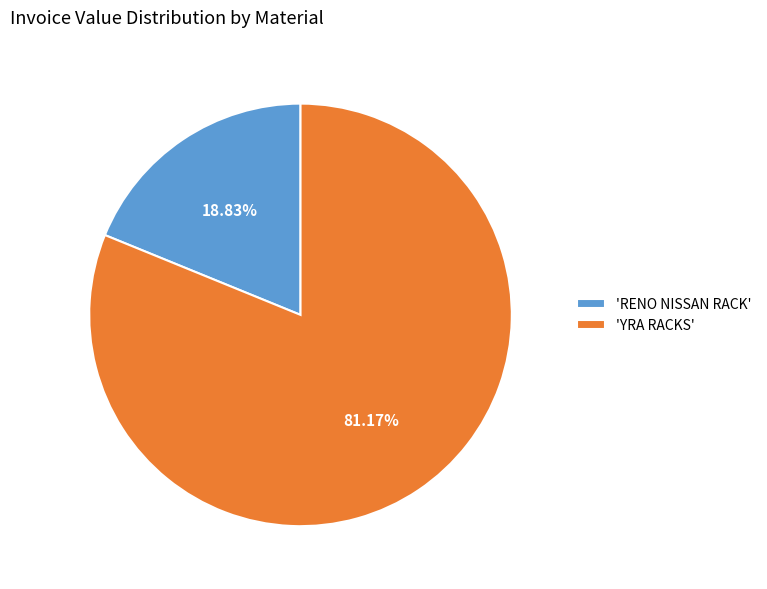

Do 'YRA RACKS' and 'RENO NISSAN RACK' together represent more than half of the pie?

Yes